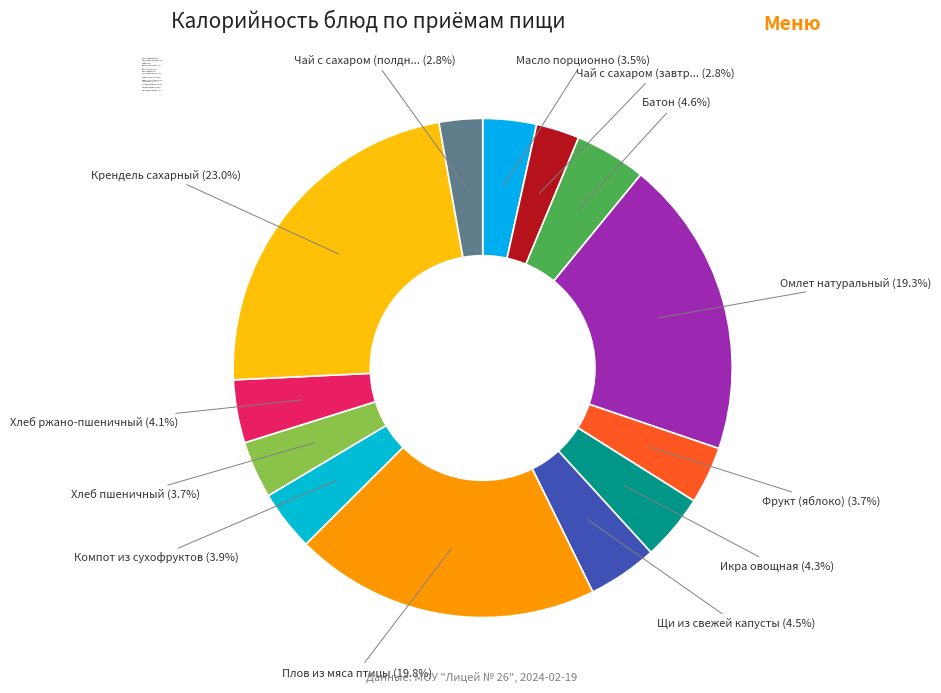

Combined, what portion of the pie is Омлет натуральный and Компот из сухофруктов?

23.2%